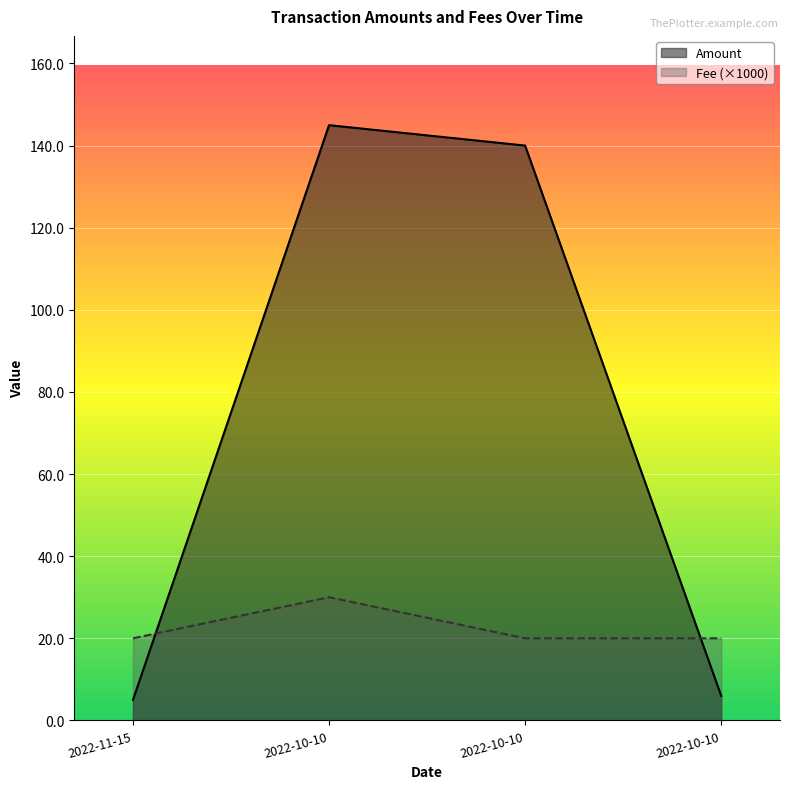

Which category has the highest value across all series?

2022-10-10